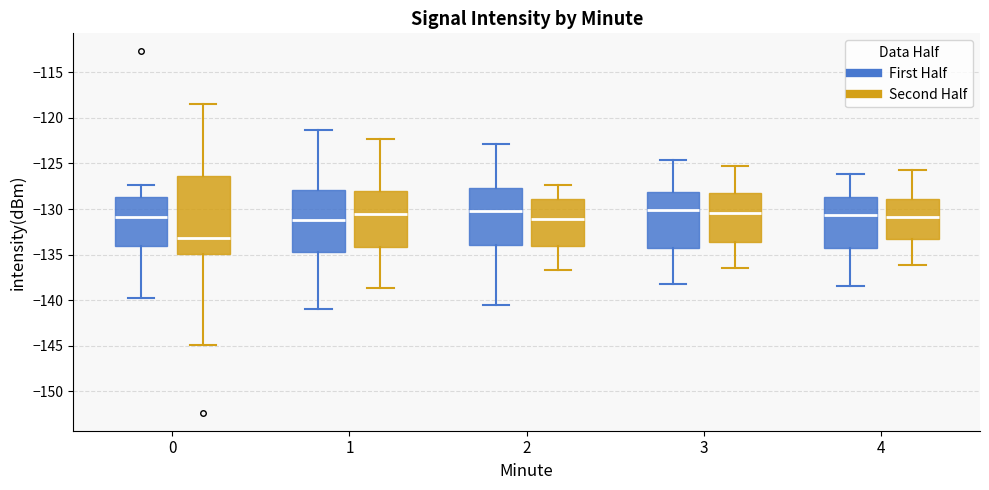

Which box has the lowest median line?

0 (Second Half)